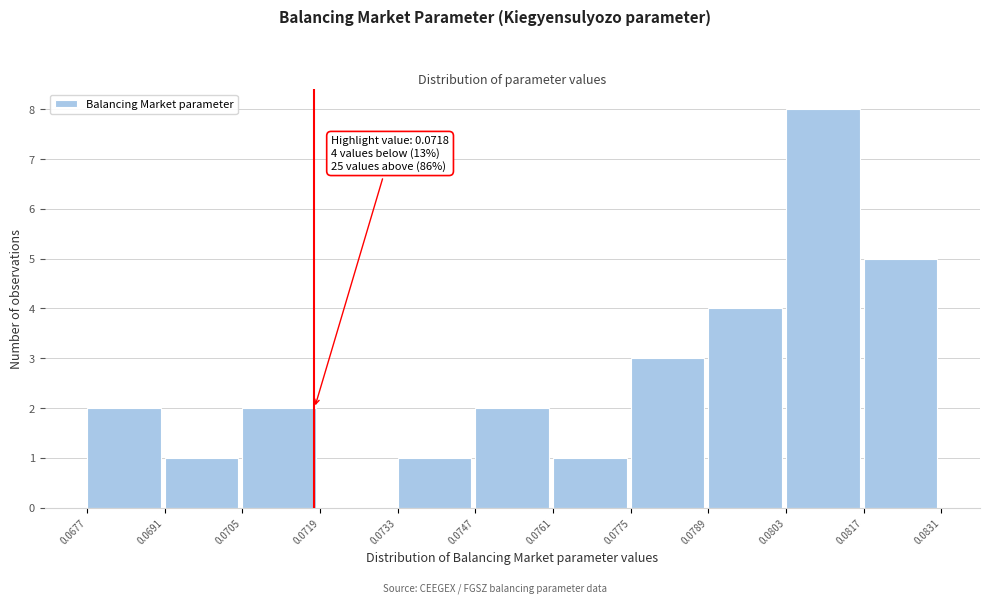

Over which range of the x-axis is the bar tallest?

0.0803 to 0.0817